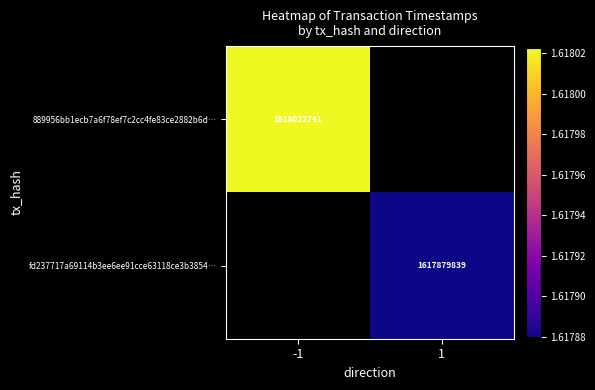

The value of 889956bb1ecb7a6f78ef7c2cc4fe83ce2882b6d… at -1 is 1618022741. True or false?

True